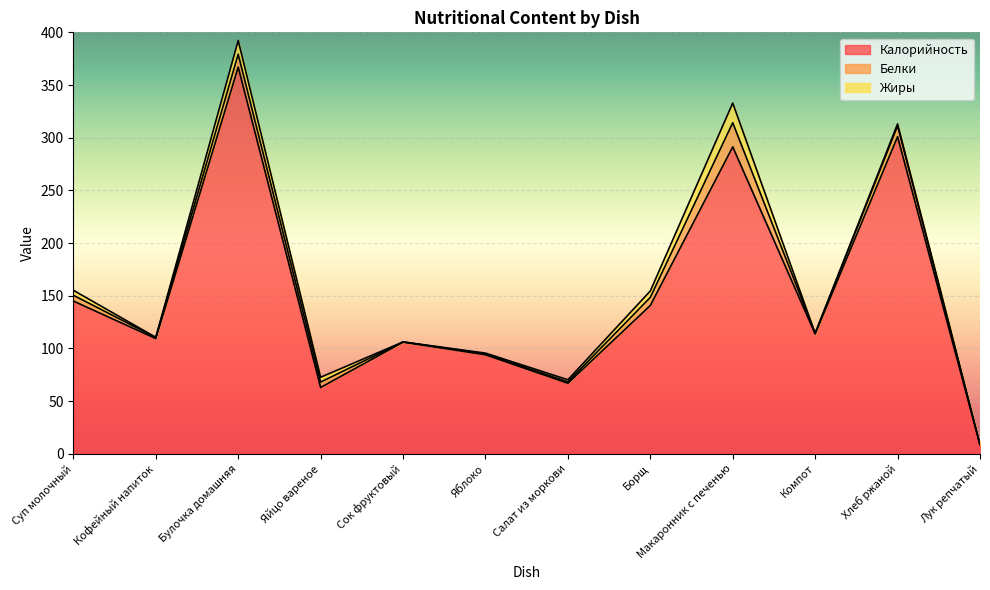

Rank the categories by Жиры value from highest to lowest.

Макаронник с печенью, Булочка домашняя, Борщ, Суп молочный, Яйцо вареное, Салат из моркови, Хлеб ржаной, Яблоко, Кофейный напиток, Компот, Лук репчатый, Сок фруктовый